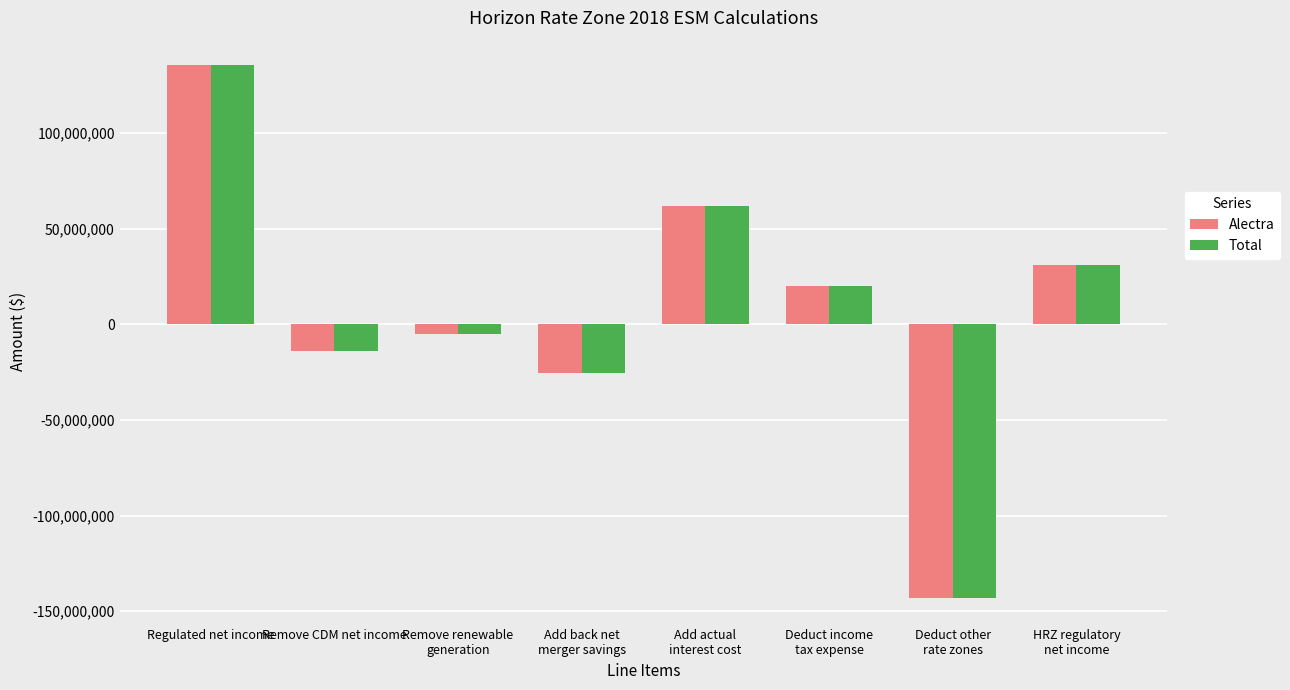

Is it true that Total equals -4785165.0 at Remove renewable
generation?

True